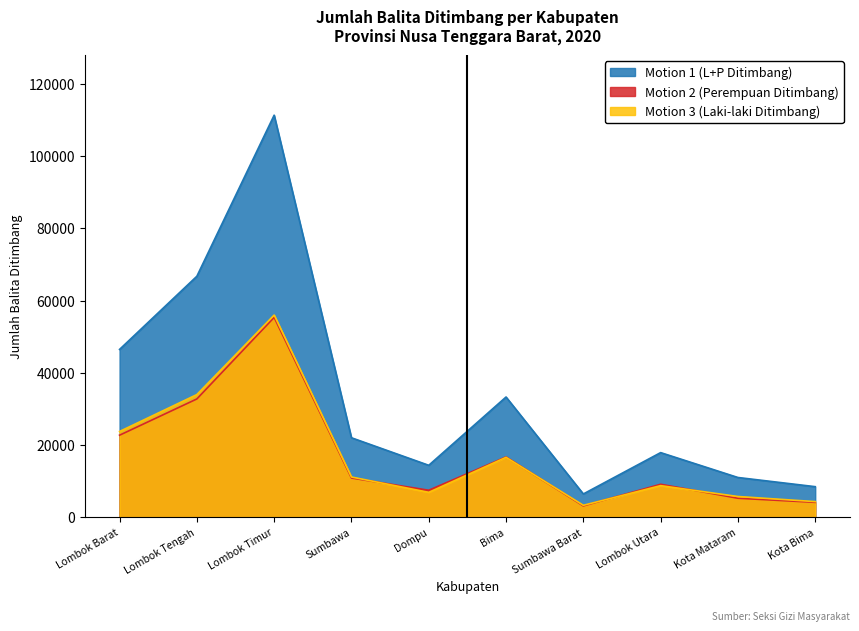

Reading left to right, what are all the values shown in this chart?

Motion 1 (L+P Ditimbang): 46476	66732	111325	22014	14389	33300	6454	17902	11014	8472
Motion 2 (Perempuan Ditimbang): 22724	32760	55336	10867	7486	16702	3143	9145	5265	4133
Motion 3 (Laki-laki Ditimbang): 23752	33972	55989	11147	6903	16598	3311	8757	5749	4339